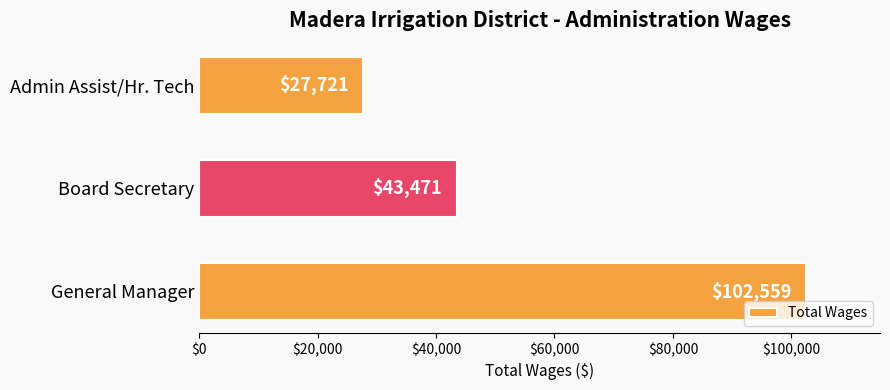

What is the sum of the values at Admin Assist/Hr. Tech and Board Secretary?

71192